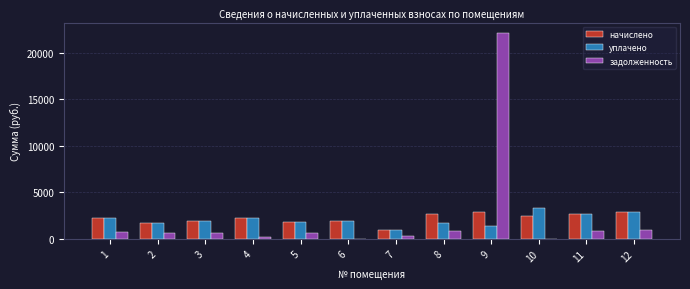

What is the difference between the задолженность values at 1 and 3?

112.4